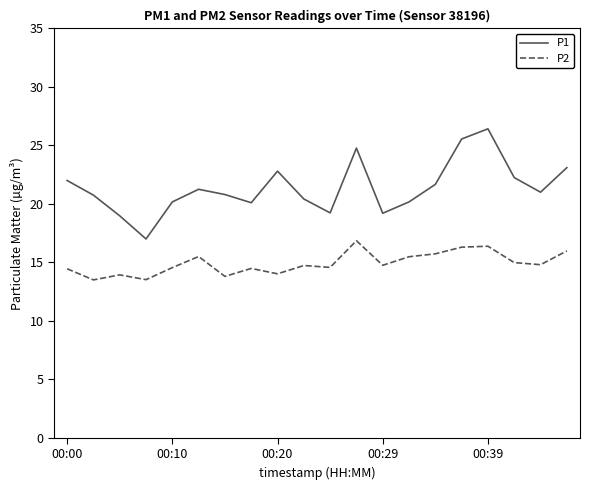

What is the difference between the maximum and minimum values in the P1 series?

9.4